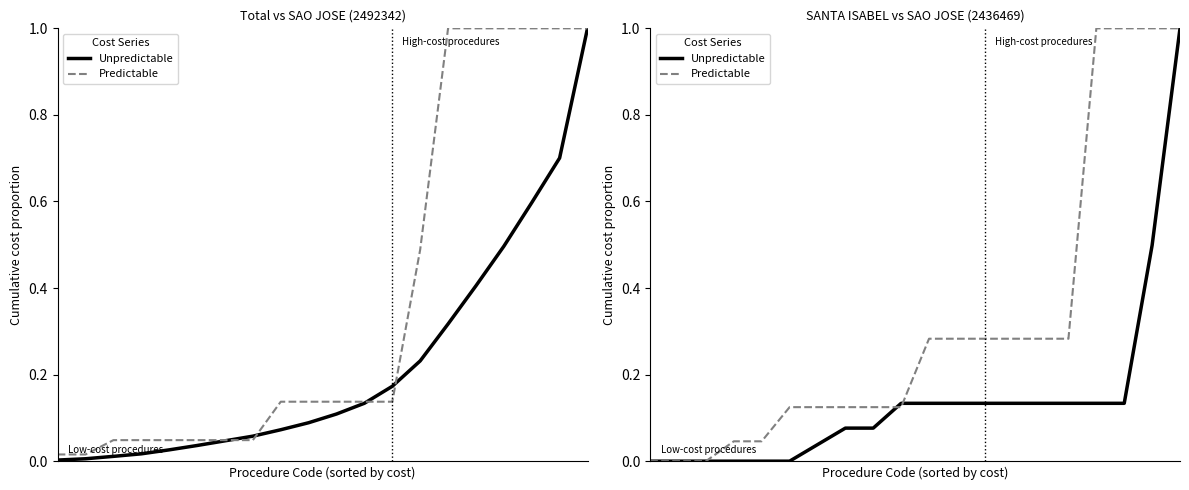

List the series in order of their overall mean, highest first.

Predictable, Unpredictable